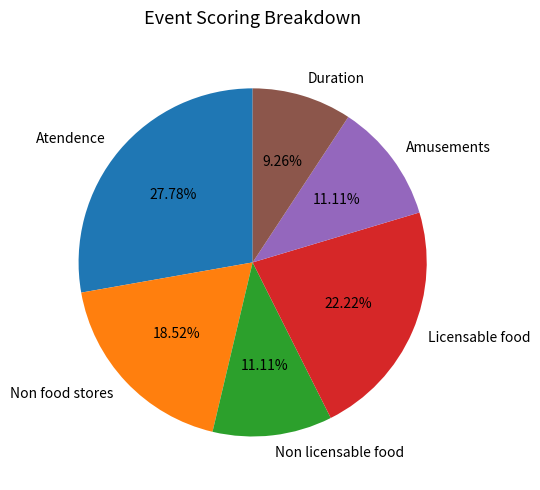

How many segments does this pie chart have?

6